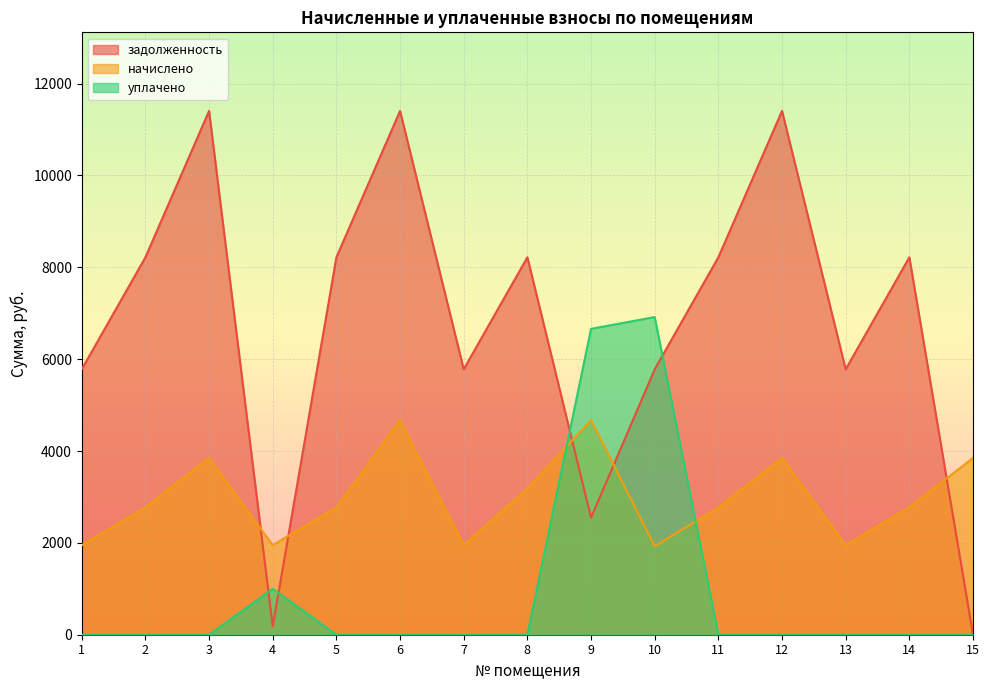

Which series has the largest total across all categories?

задолженность